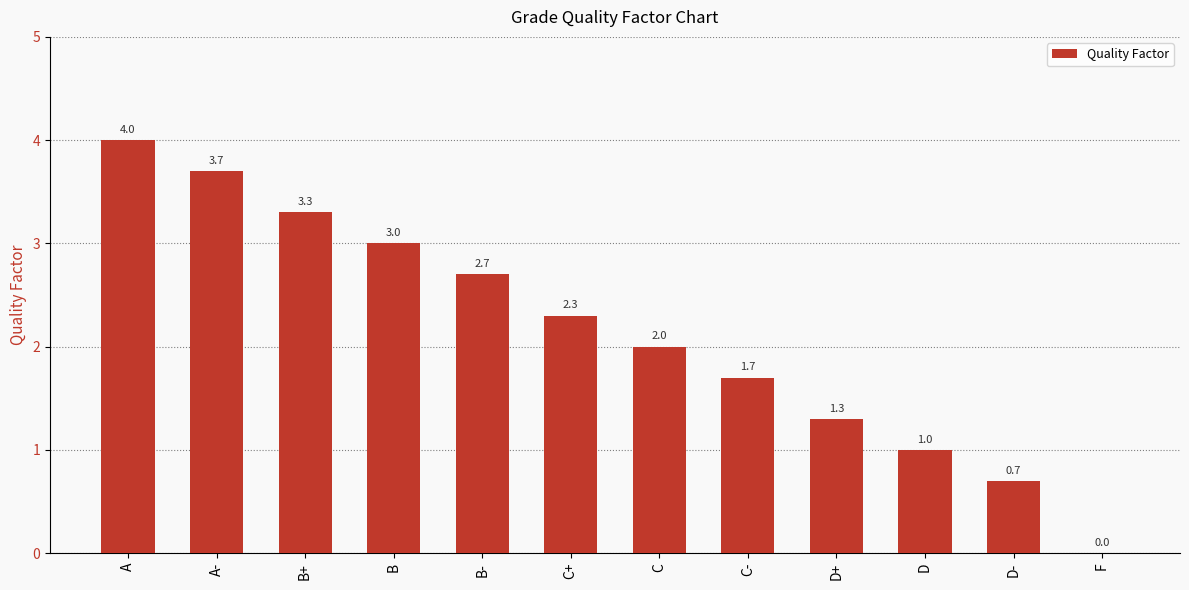

The chart shows a value of 0.0 at F. True or false?

True